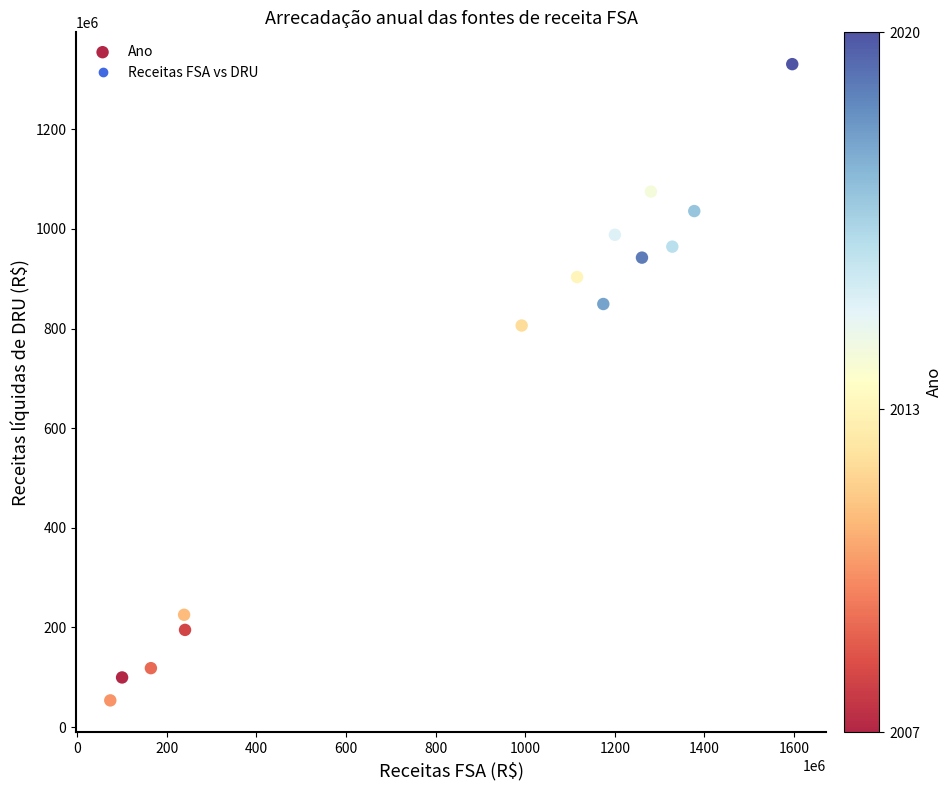

What is the range of Y values (max minus min)?

1277257190.4